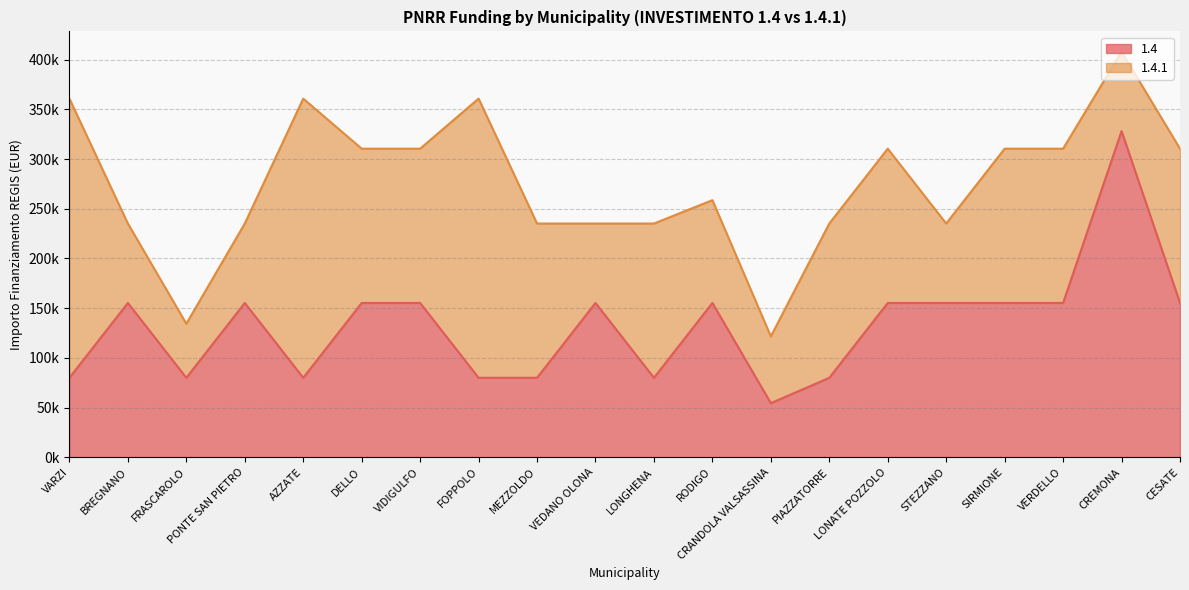

Which category has the highest value across all series?

CREMONA